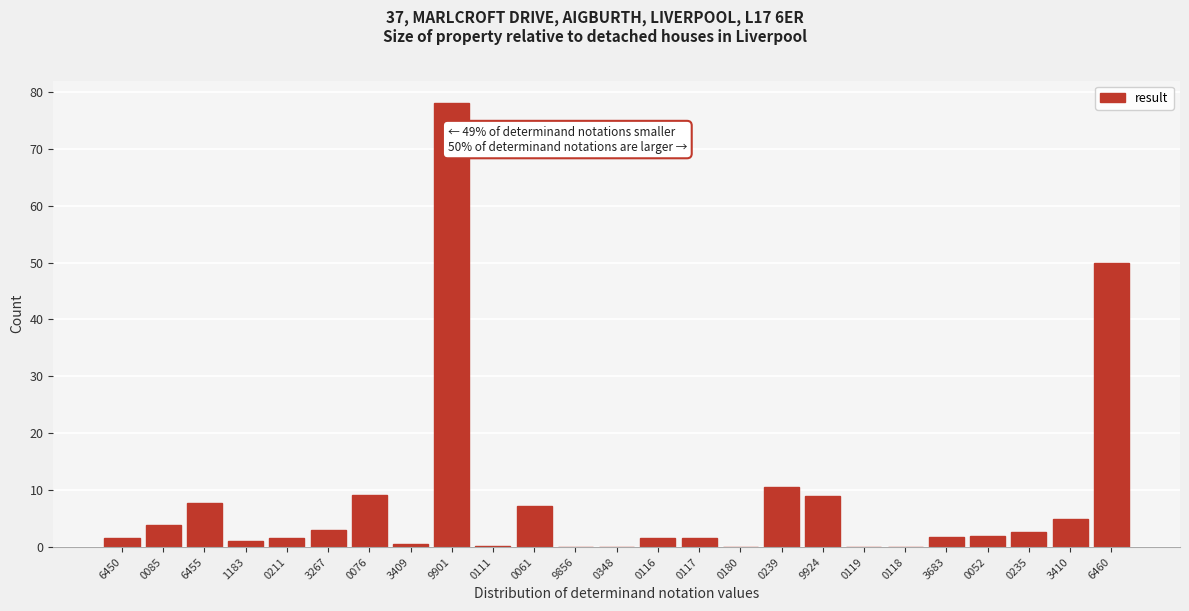

What is the maximum value shown in the chart?

78.1